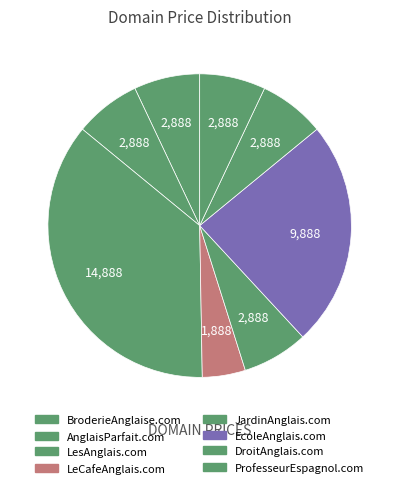

Count the number of slices in the pie.

8